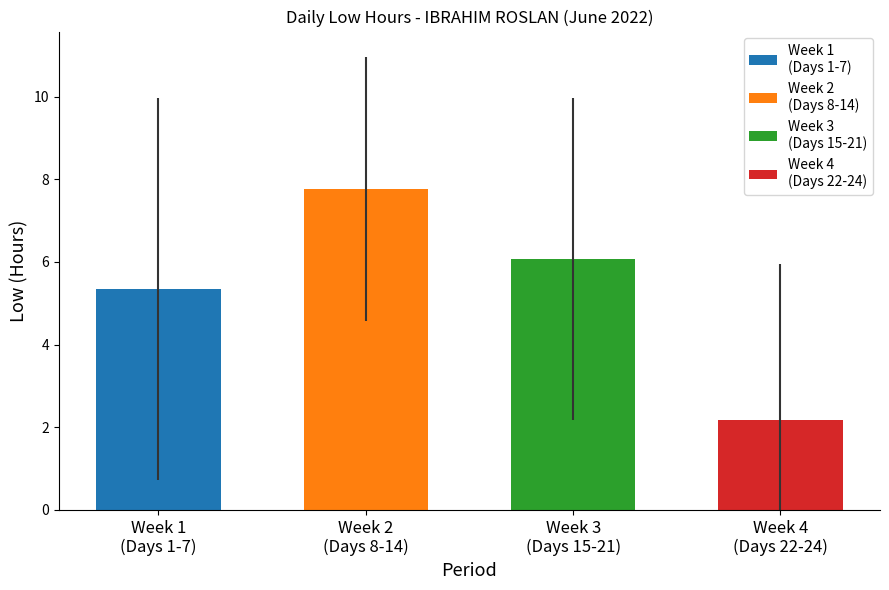

Where does the data first go above 9?

1